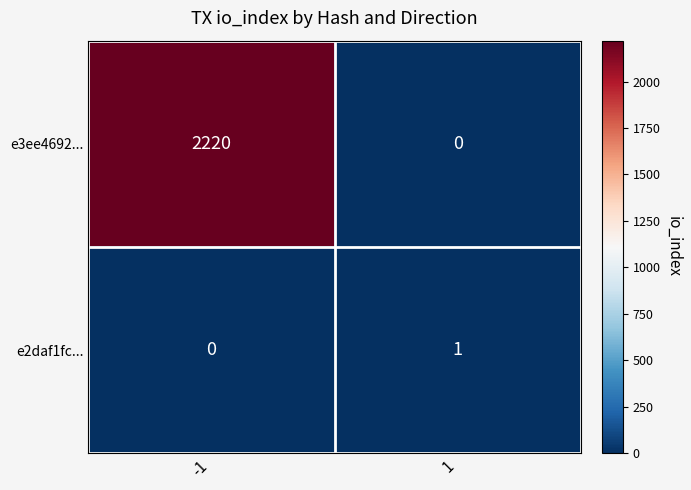

List the series in order of their peak value, lowest first.

e2daf1fc..., e3ee4692...